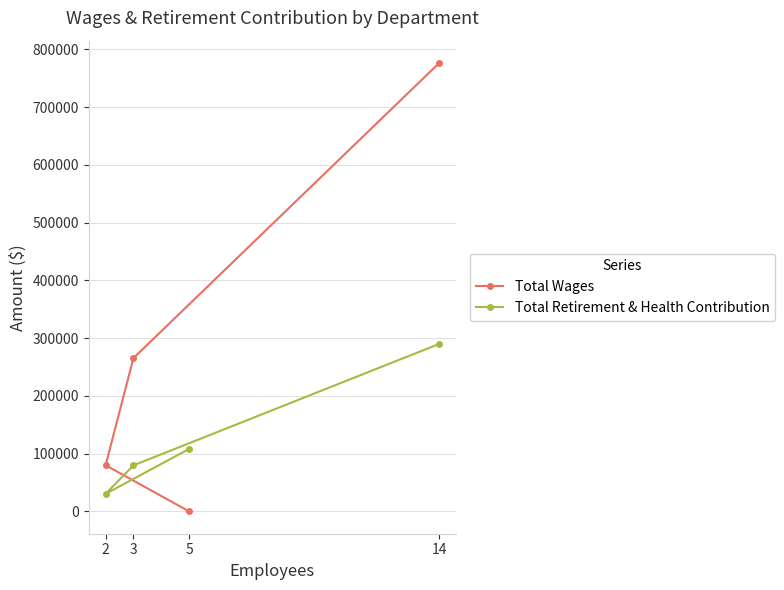

Rank the series by their average value, from highest to lowest.

Total Wages, Total Retirement & Health Contribution